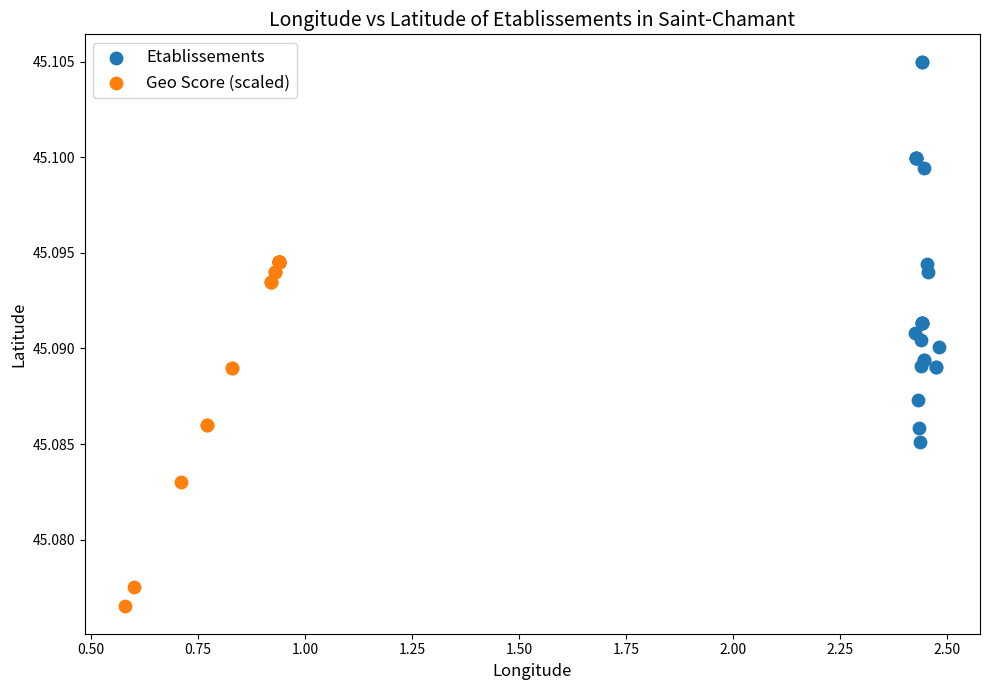

Which series contains the highest Y value?

Etablissements